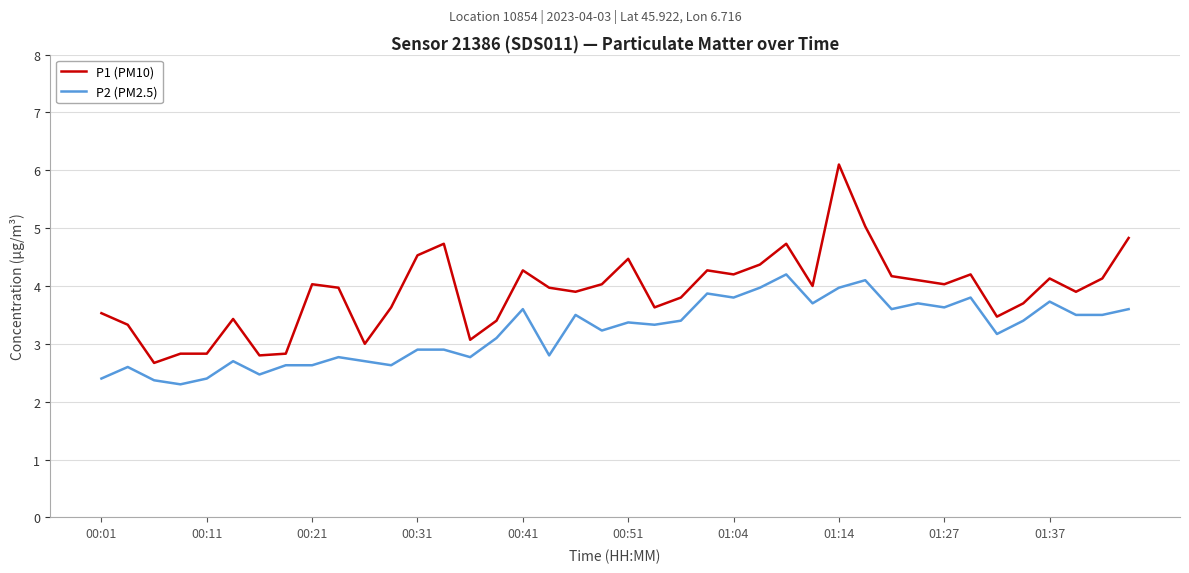

Which series has the largest range (max minus min)?

P1 (PM10)